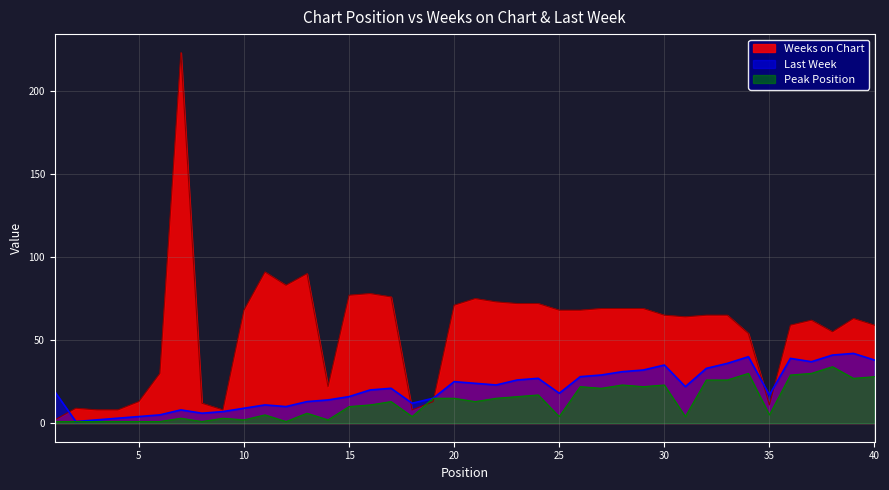

Which has a higher value, 23 or 33?

23